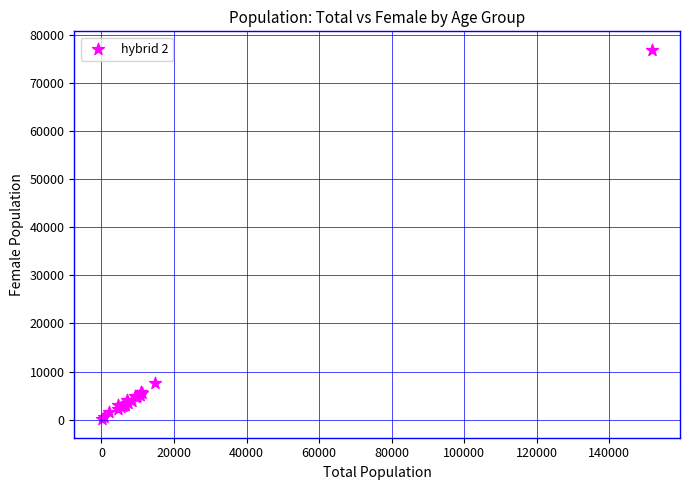

What Y value in the scatter plot is closest to 38489?

7528